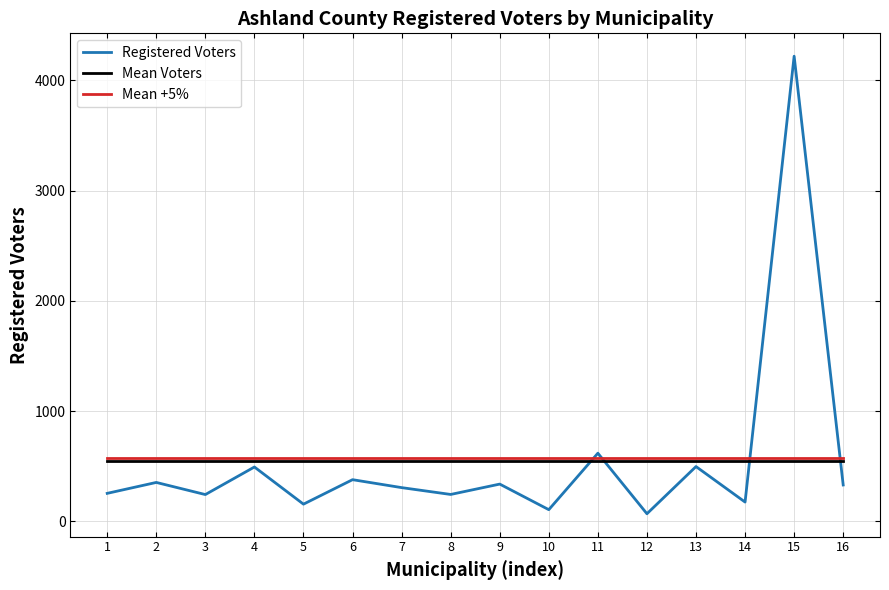

How many lines are shown in the chart?

3